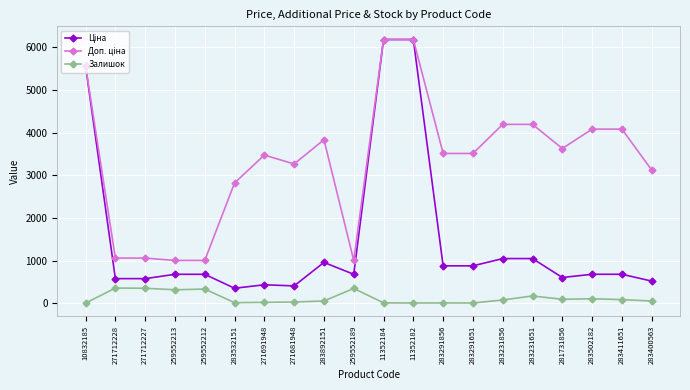

True or false: Залишок has more than 1 interior local peaks.

True